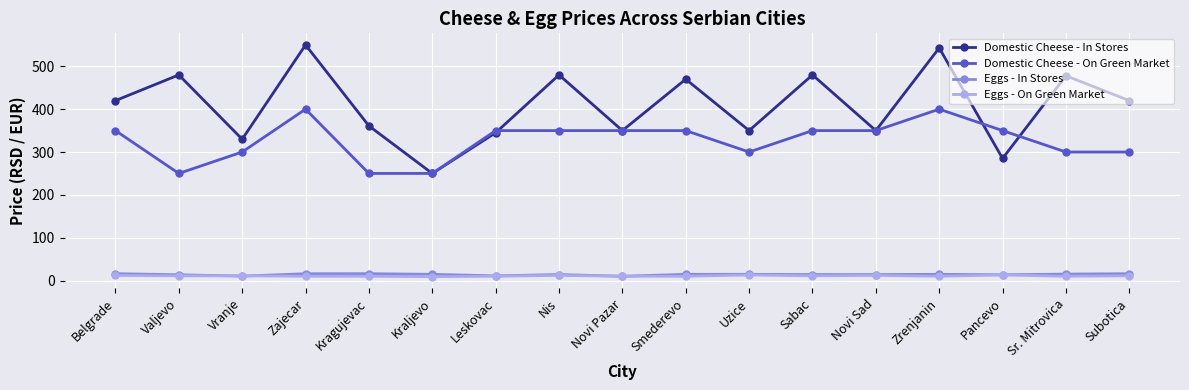

What is the label of the 6th point from the right?

Sabac